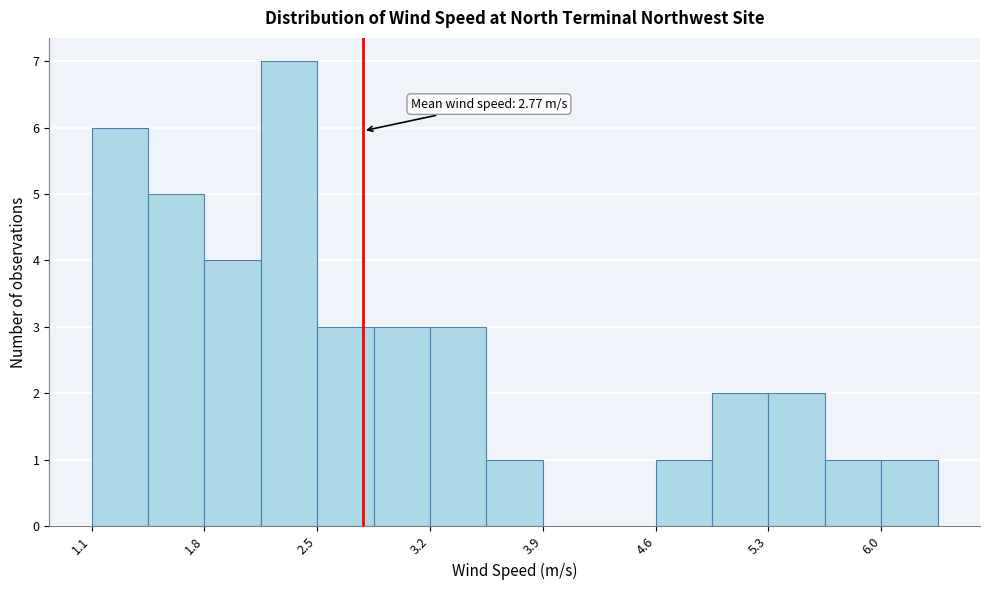

Read against the x-axis, roughly where is the centre of the tallest bar?

2.3